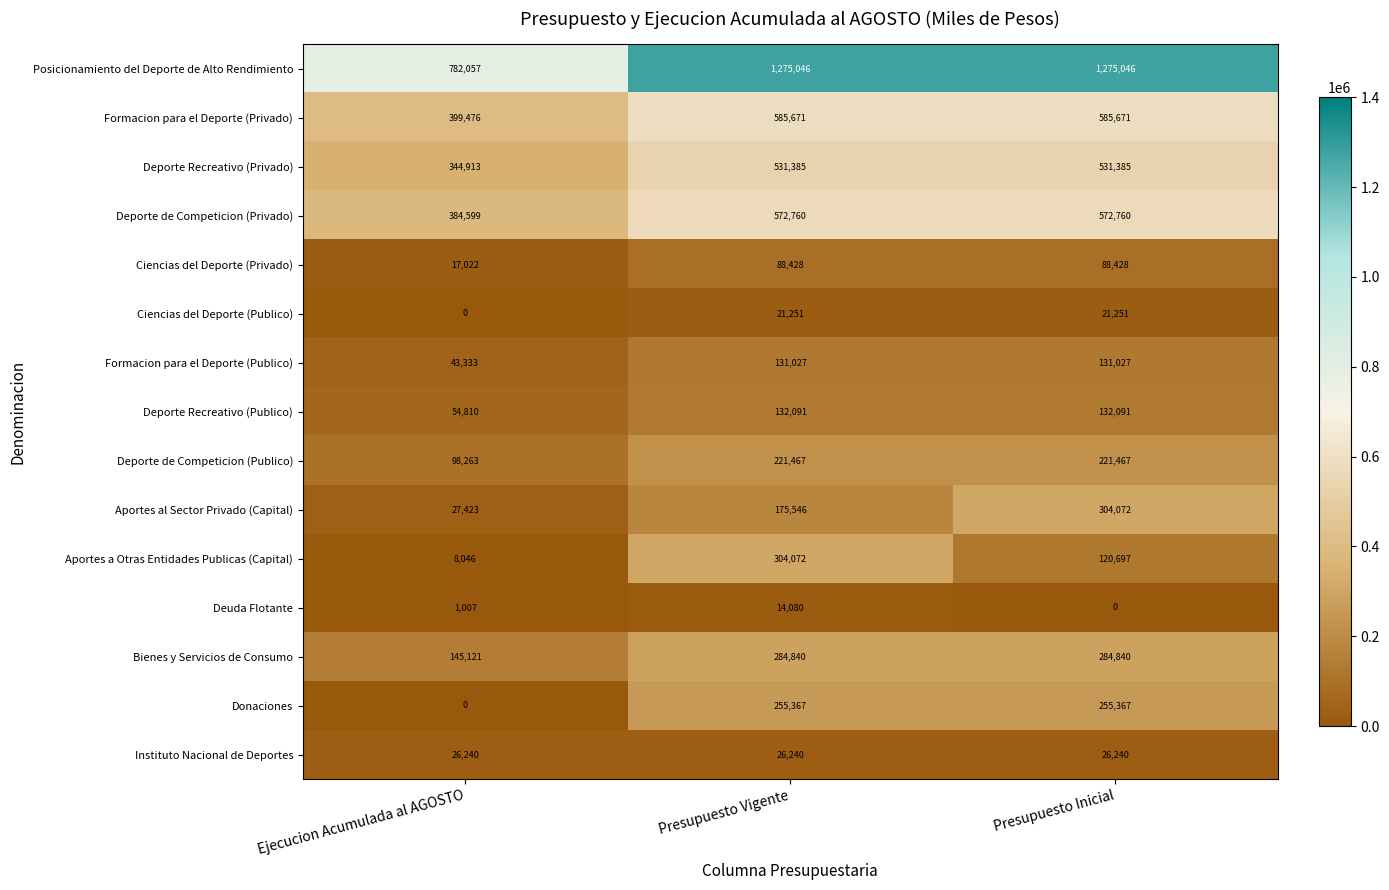

List the labels in order of Aportes al Sector Privado (Capital) value, largest first.

Presupuesto Inicial, Presupuesto Vigente, Ejecucion Acumulada al AGOSTO